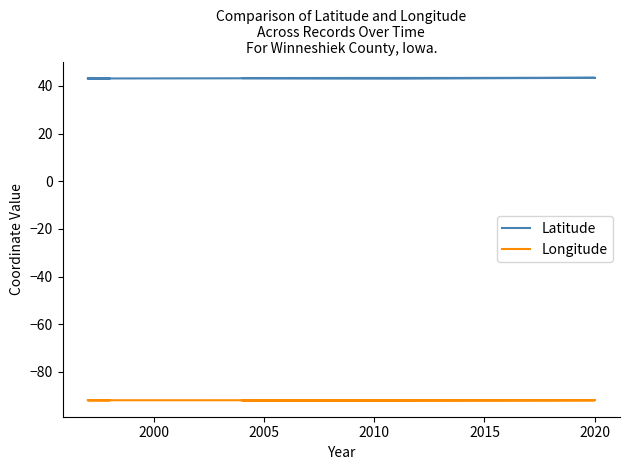

True or false: Latitude has a value of 73.0 at 1995.

False